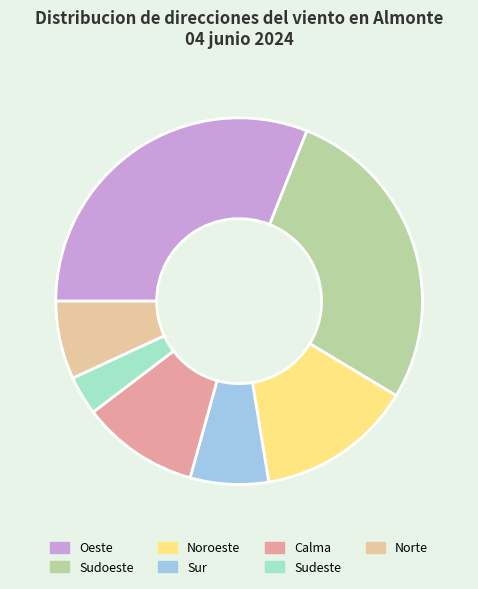

The Oeste slice represents 21% of the pie. True or false?

False